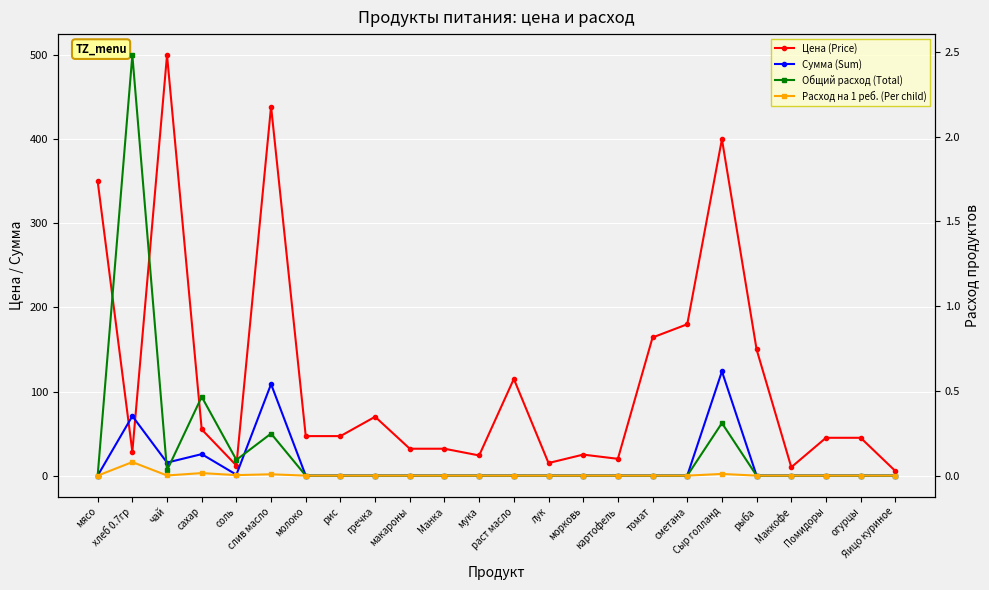

What is the label of the 16th point from the right?

гречка